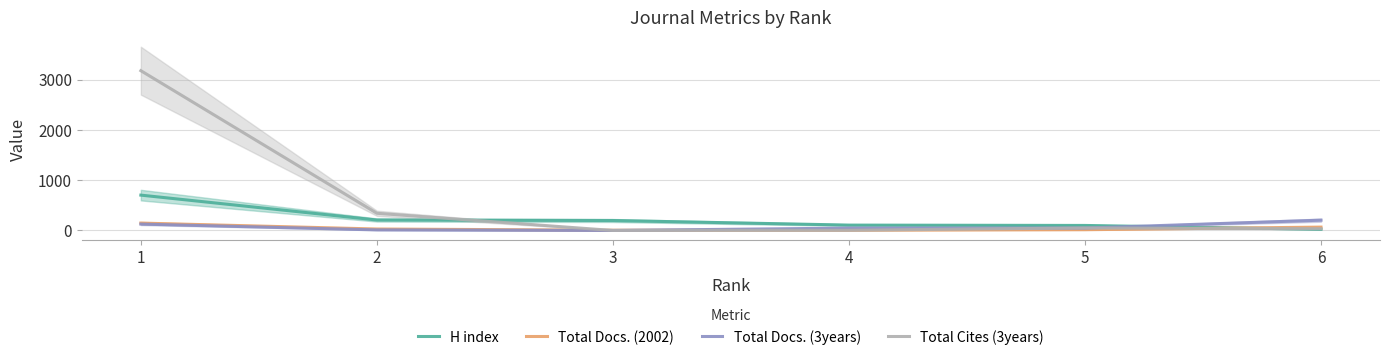

In Total Docs. (3years), how many points are lower than both neighbors (excluding endpoints)?

1